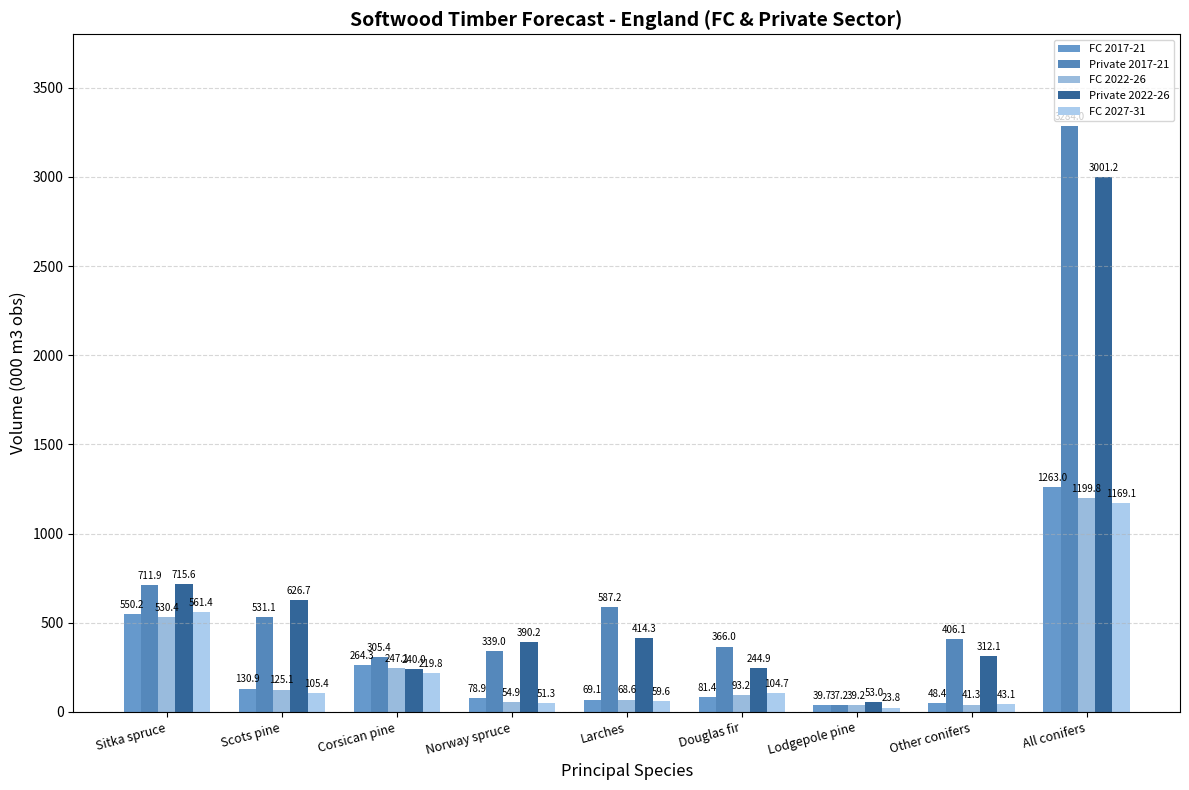

Between Sitka spruce and Larches, which series saw the biggest shift?

FC 2027-31